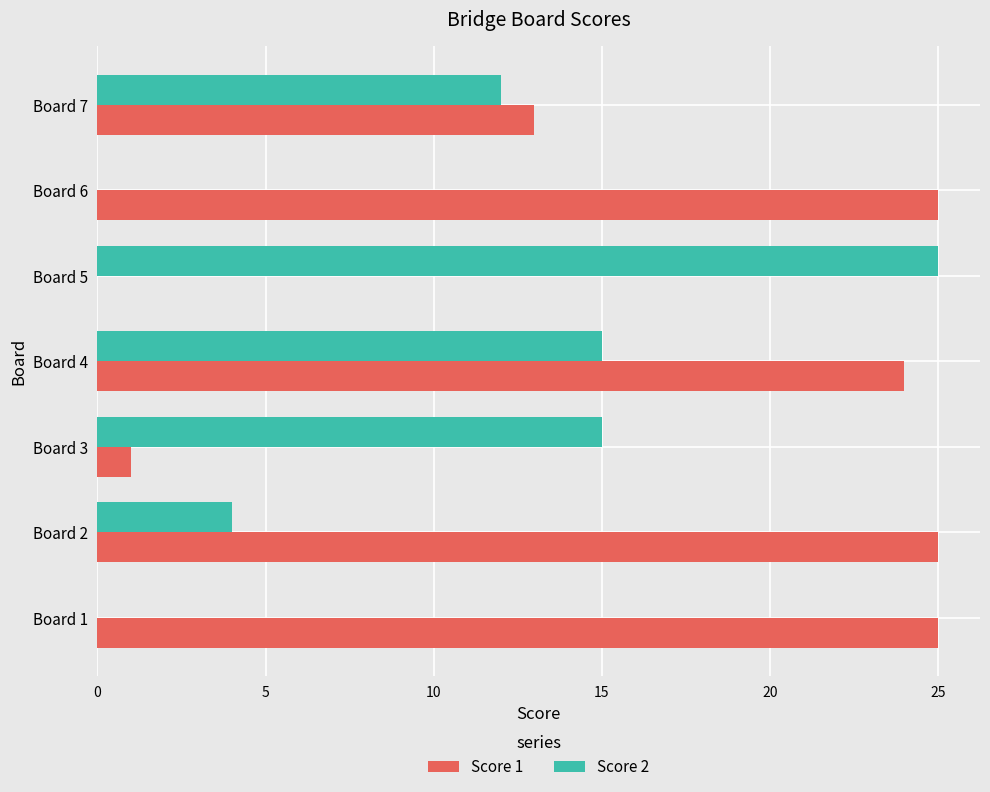

Which series has the largest total across all categories?

Score 1